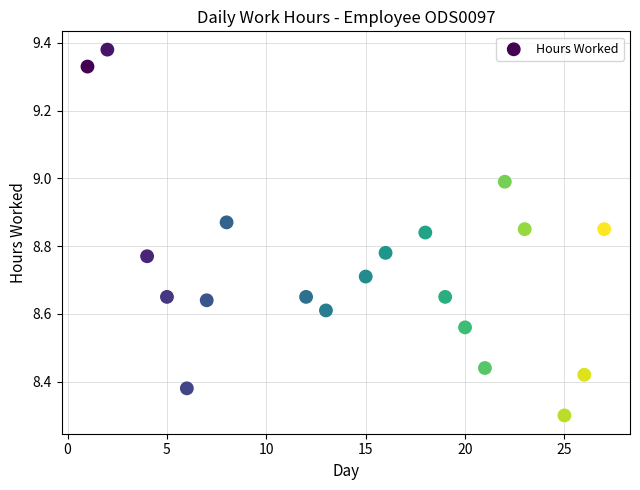

What Y value in the scatter plot is closest to 8?

8.3